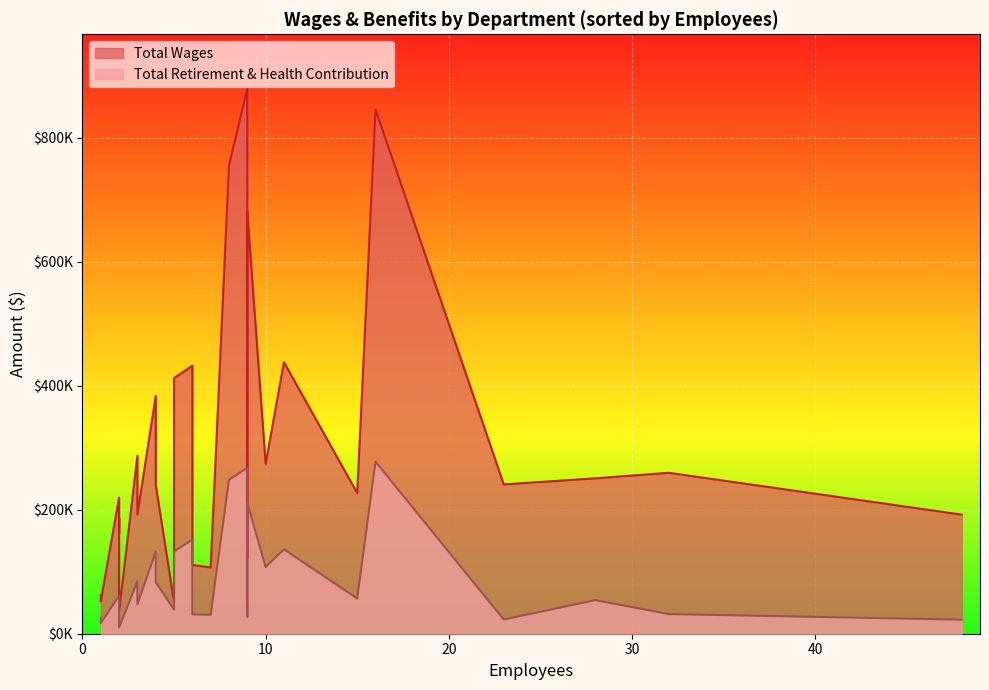

At which category is the sum across all series the highest?

9